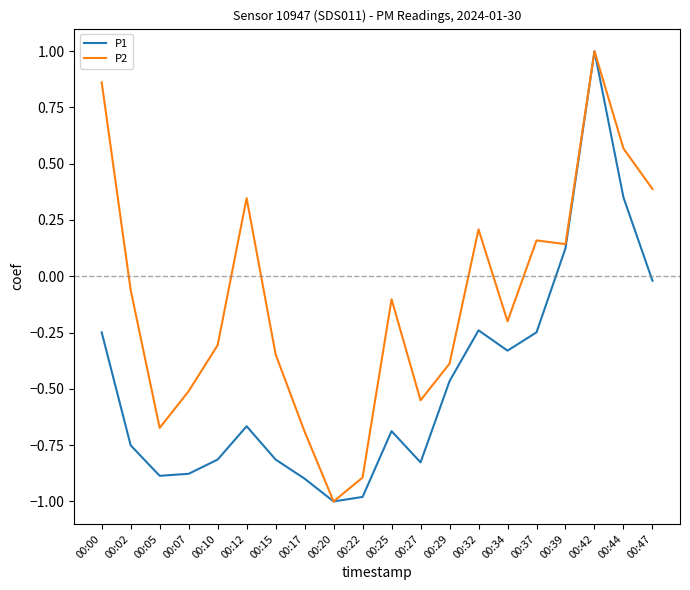

Between 00:15 and 00:44, which series saw the biggest shift?

P1